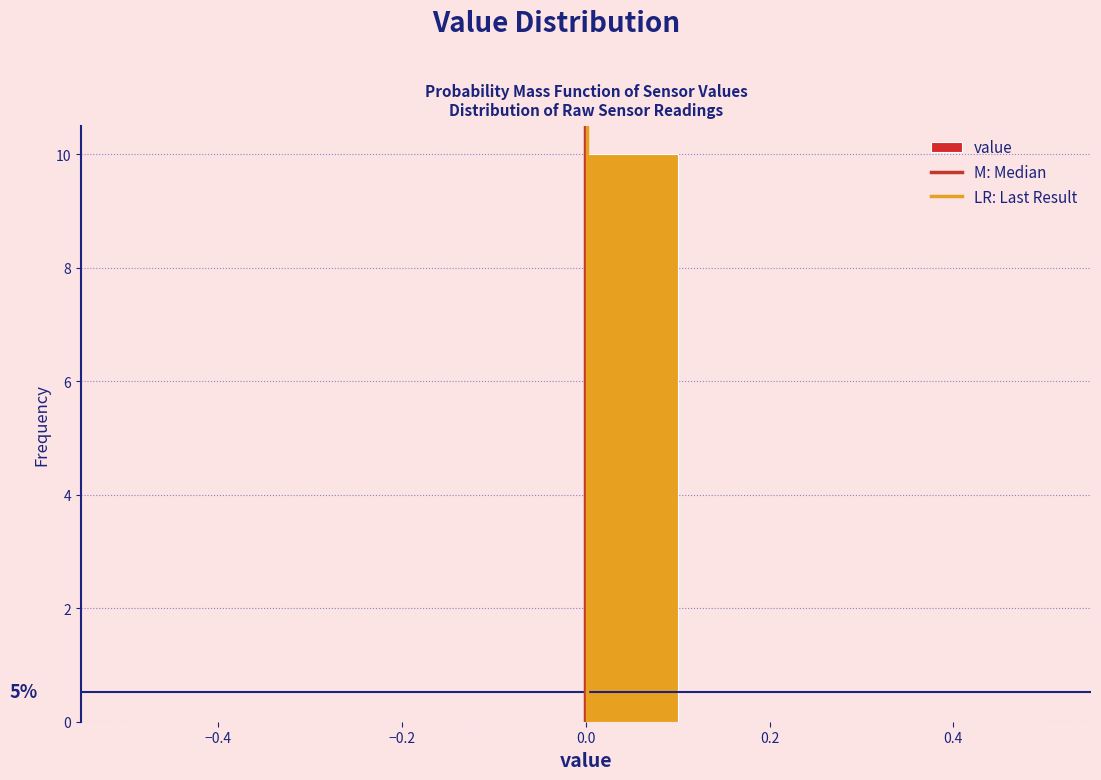

Over which range of the x-axis is the bar tallest?

0.0 to 0.1